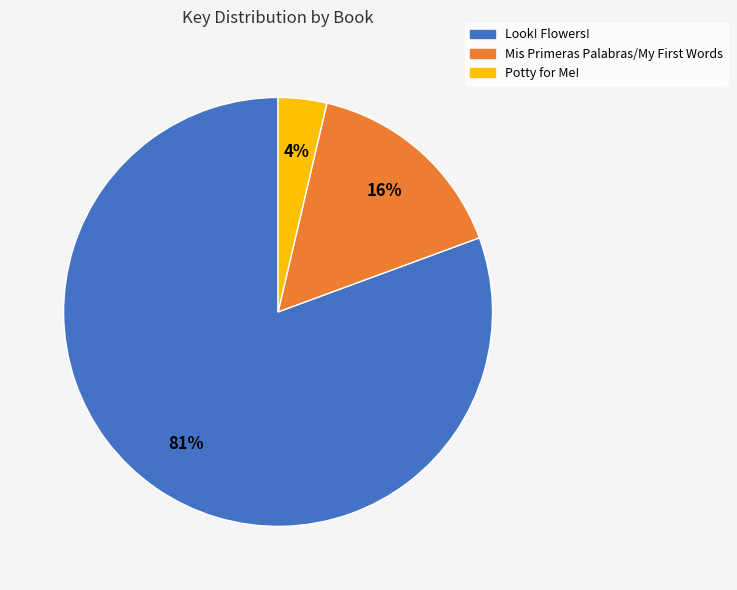

Which category has the smallest portion of the pie?

Potty for Me!